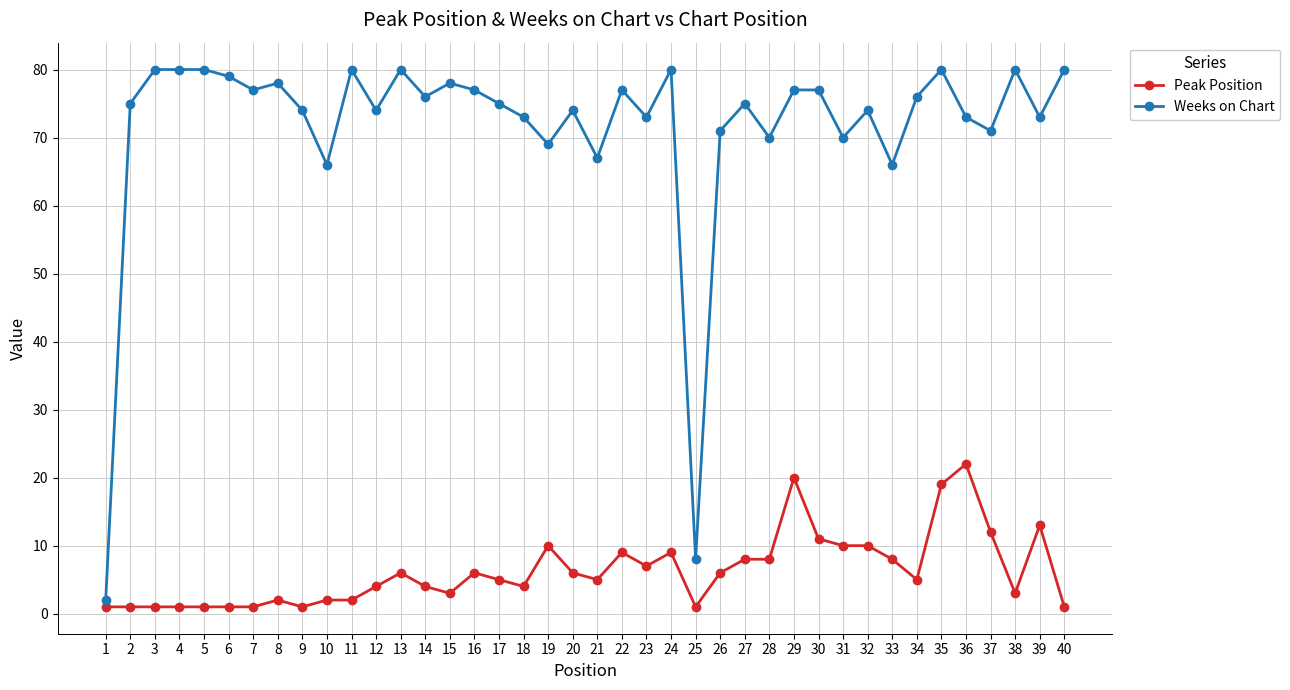

Reading left to right, list all the values displayed in this chart.

Peak Position: 1	1	1	1	1	1	1	2	1	2	2	4	6	4	3	6	5	4	10	6	5	9	7	9	1	6	8	8	20	11	10	10	8	5	19	22	12	3	13	1
Weeks on Chart: 2	75	80	80	80	79	77	78	74	66	80	74	80	76	78	77	75	73	69	74	67	77	73	80	8	71	75	70	77	77	70	74	66	76	80	73	71	80	73	80